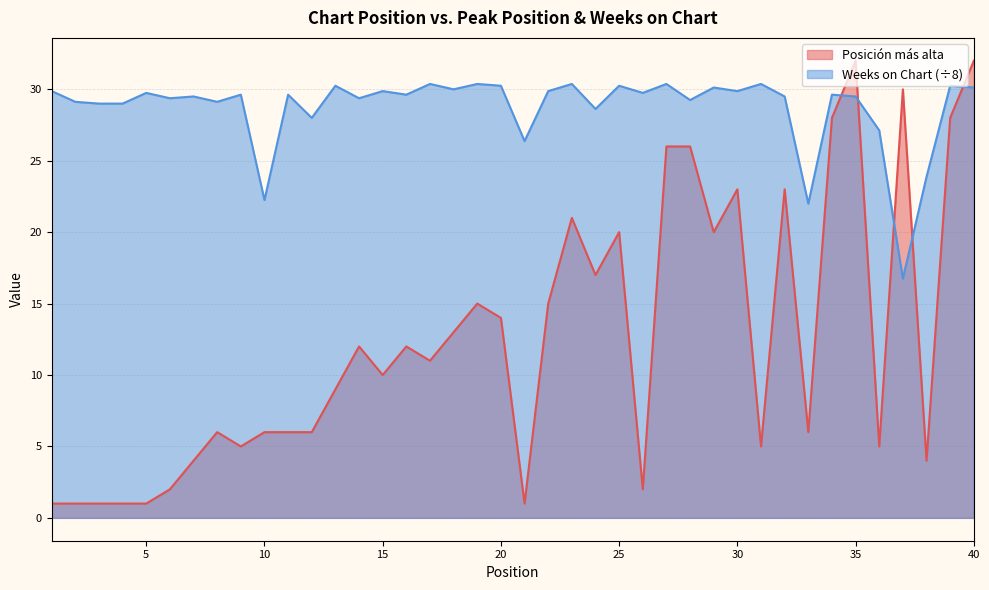

How many values in the Posición más alta series exceed 11?

19